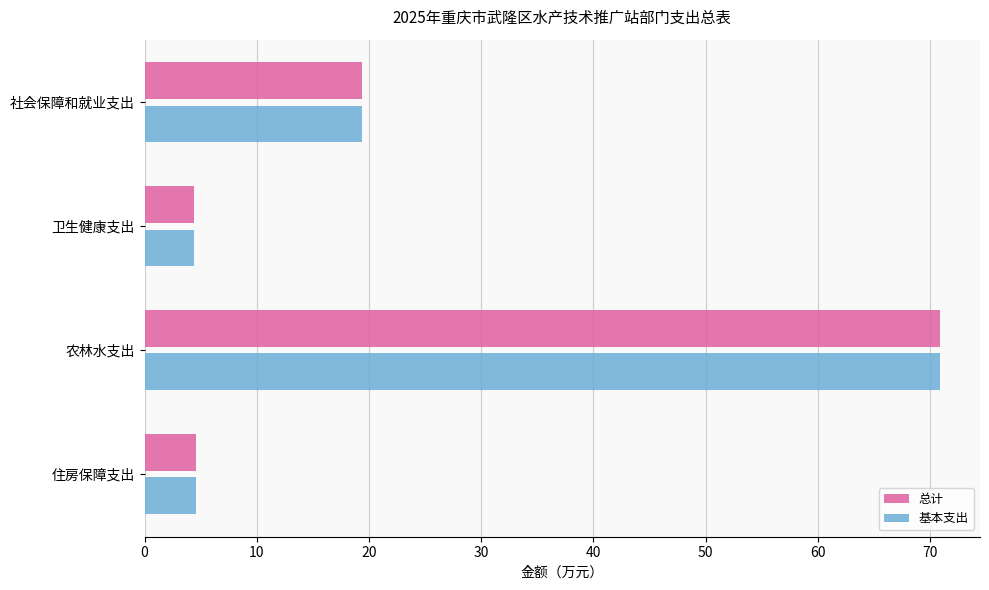

At which label does 总计 reach its peak?

农林水支出